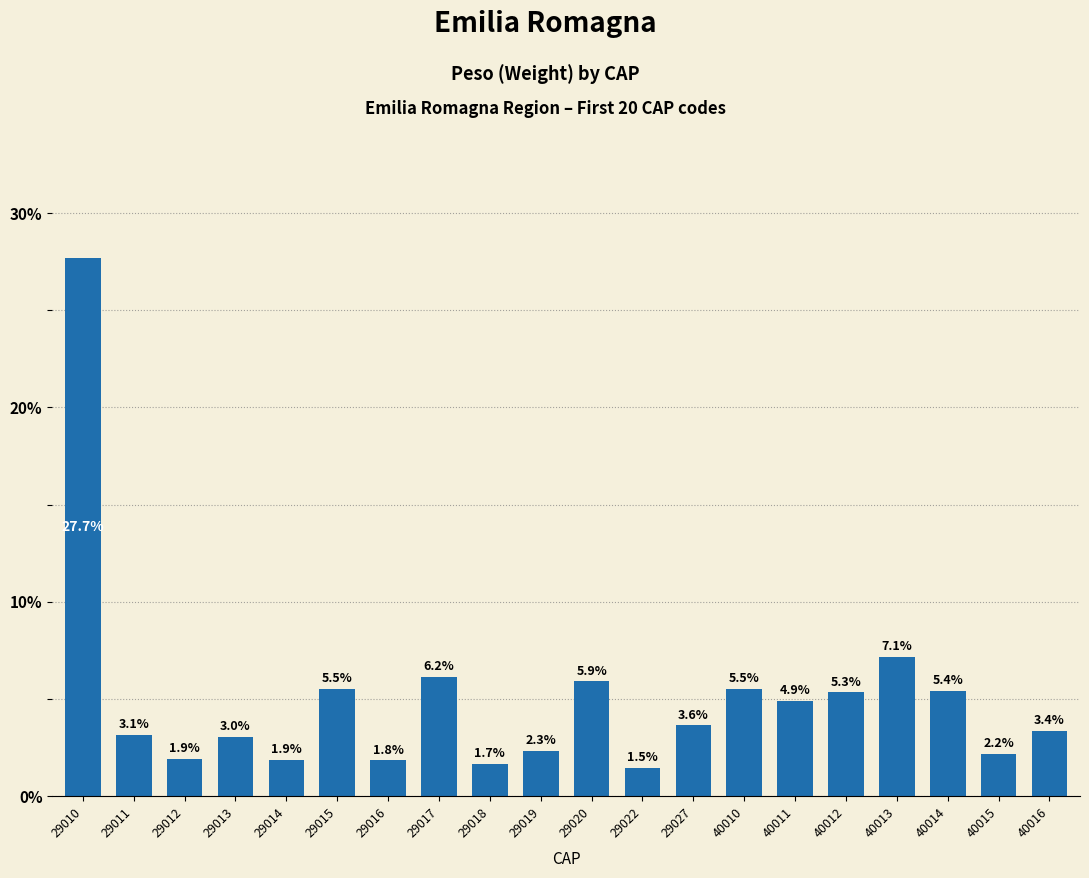

True or false: the data shows 5.9 at 29020.

True